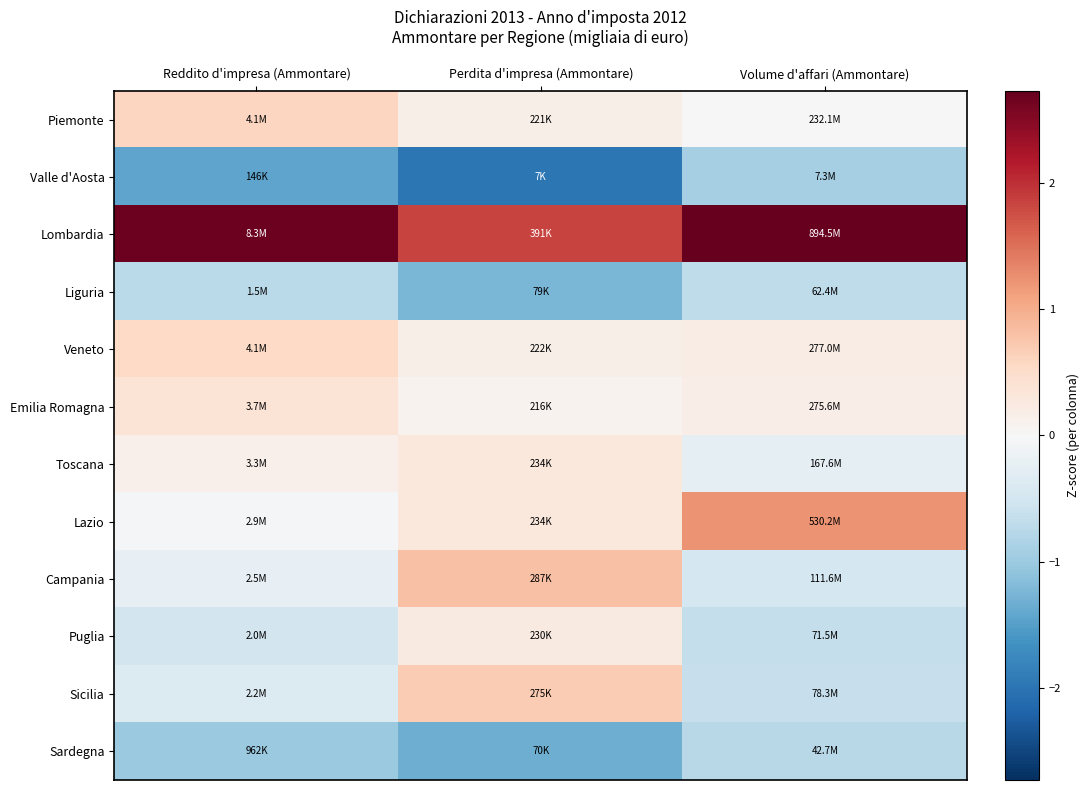

How many distinct data groups are displayed?

12